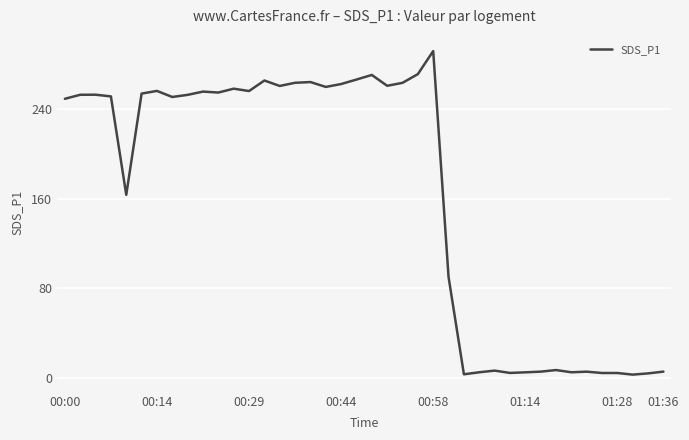

What is the difference between the maximum and minimum values?

288.2